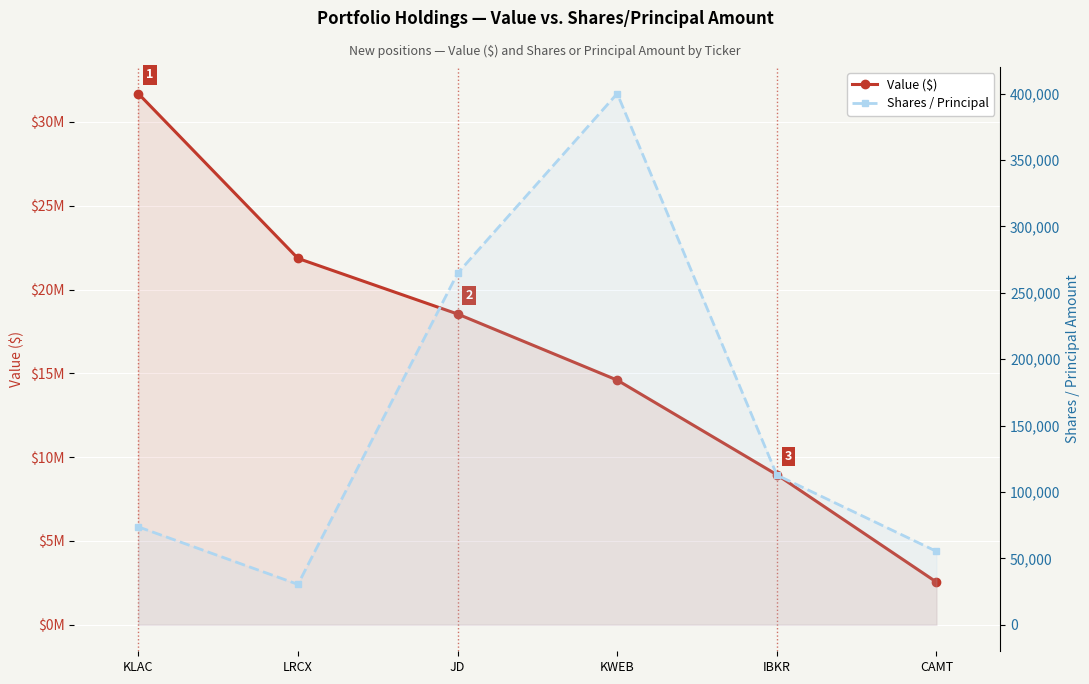

What are all the series names shown in the legend?

Value ($), Shares / Principal